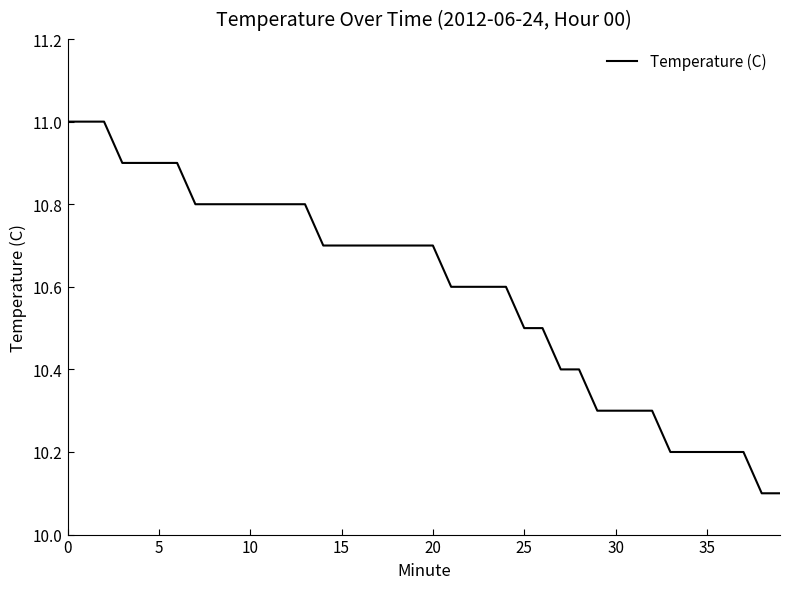

Reading left to right, what are all the values shown in this chart?

11.0	11.0	11.0	10.9	10.9	10.9	10.9	10.8	10.8	10.8	10.8	10.8	10.8	10.8	10.7	10.7	10.7	10.7	10.7	10.7	10.7	10.6	10.6	10.6	10.6	10.5	10.5	10.4	10.4	10.3	10.3	10.3	10.3	10.2	10.2	10.2	10.2	10.2	10.1	10.1